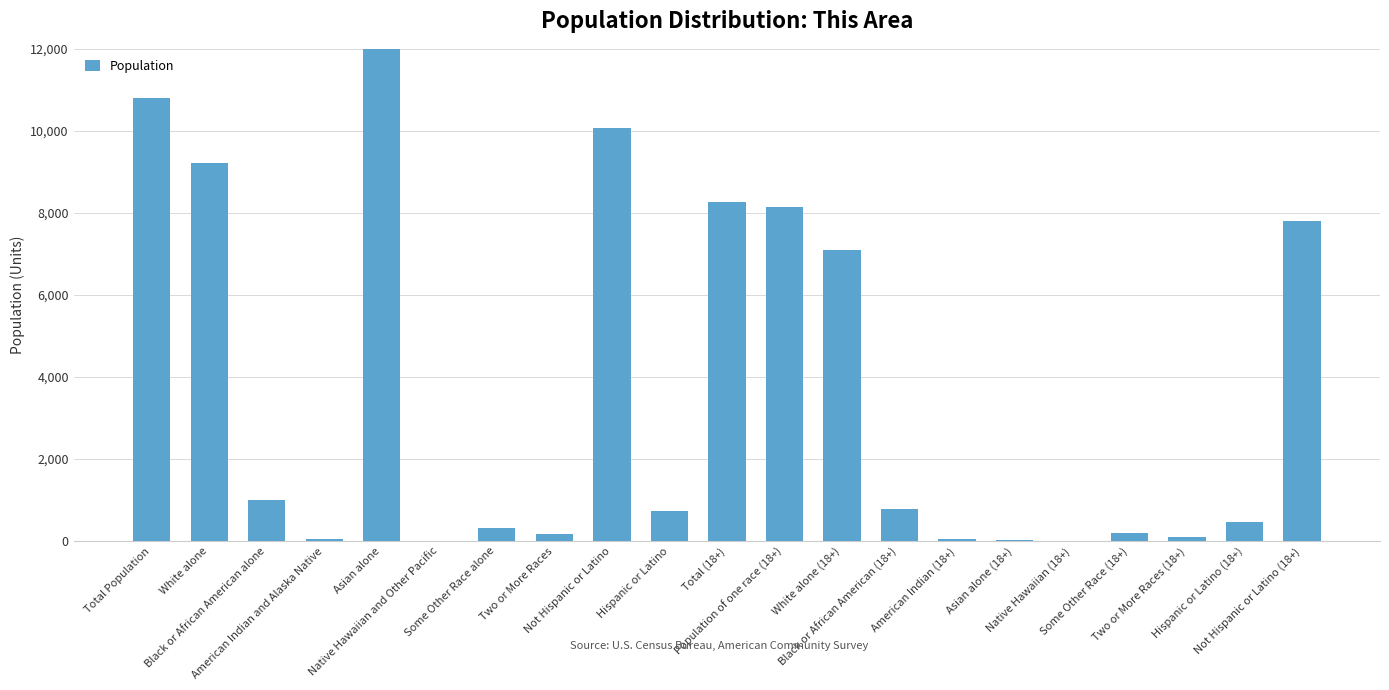

What is the value of the 10th bar from the left?

727